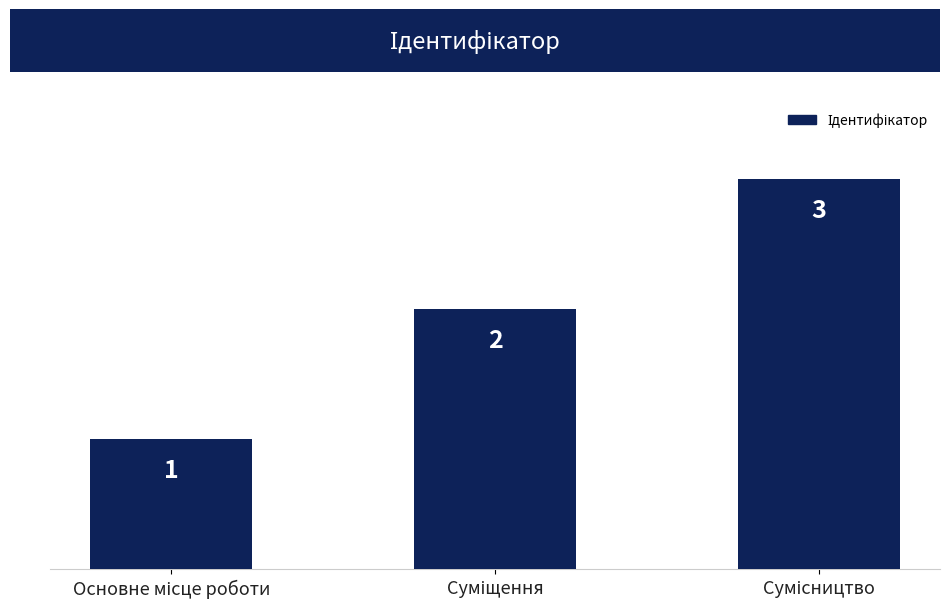

What is the sum of all values?

6